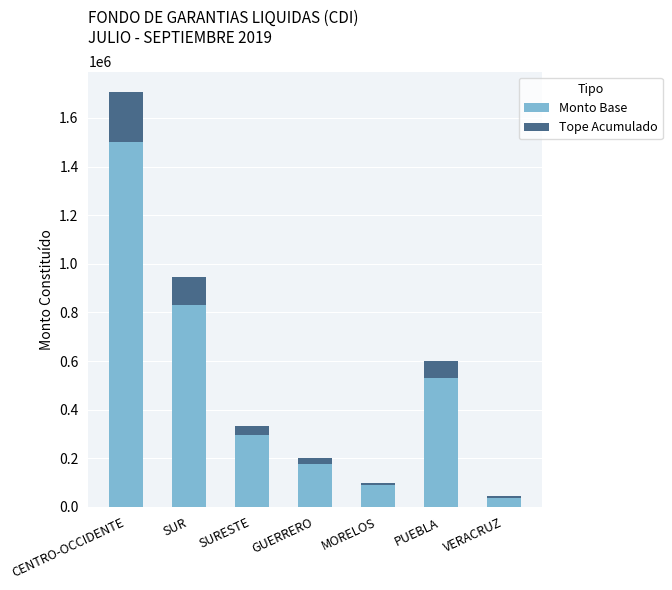

Are the bars horizontal?

No